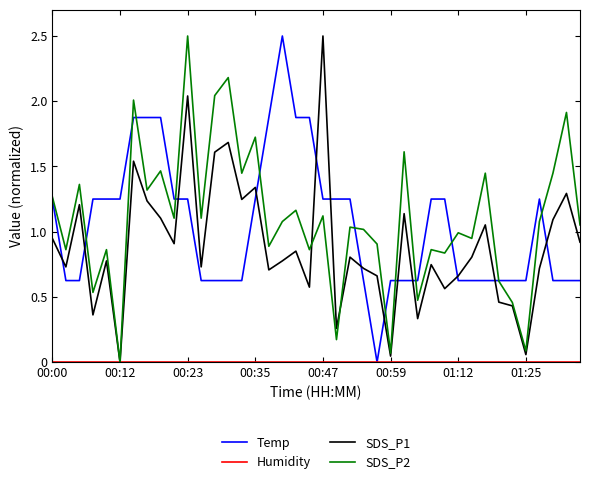

True or false: Temp and SDS_P1 cross at least once.

True